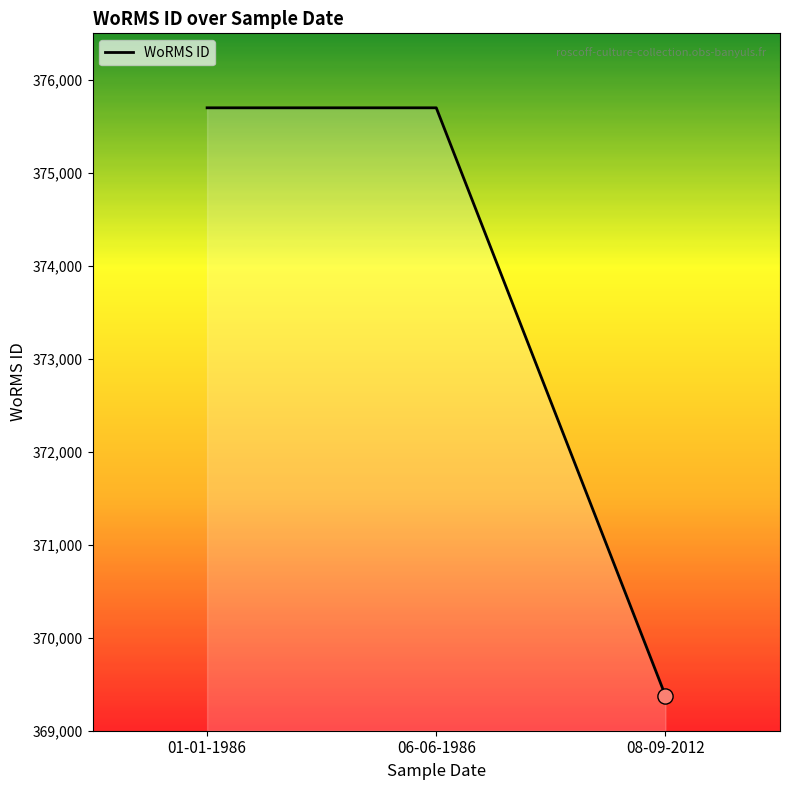

Between 08-09-2012 and 01-01-1986, which is larger?

01-01-1986